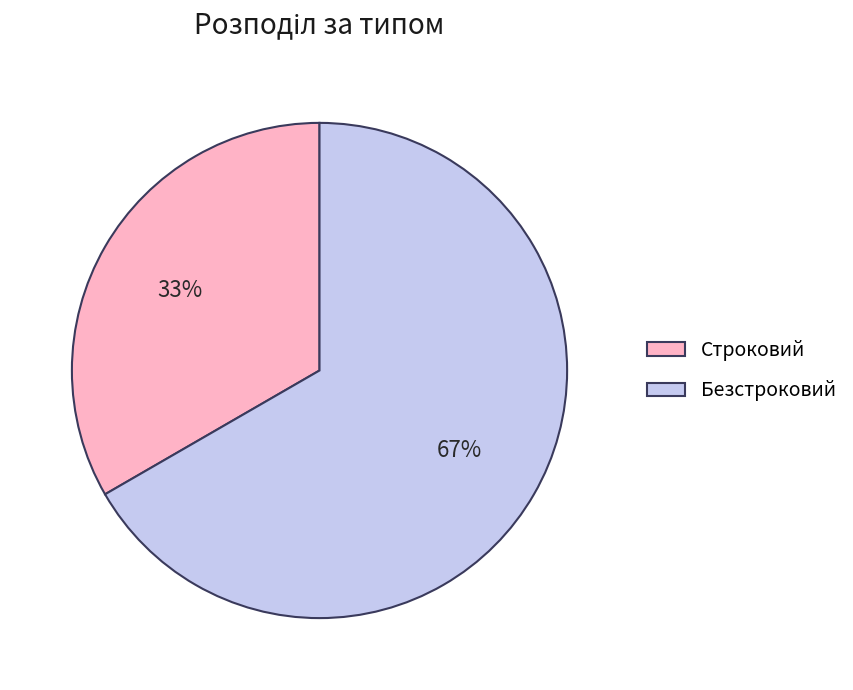

What is the majority slice?

Безстроковий